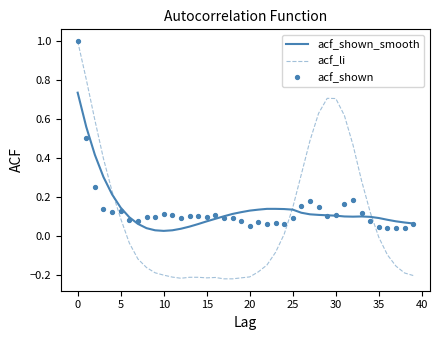

What is the maximum value shown in the chart?

1.0